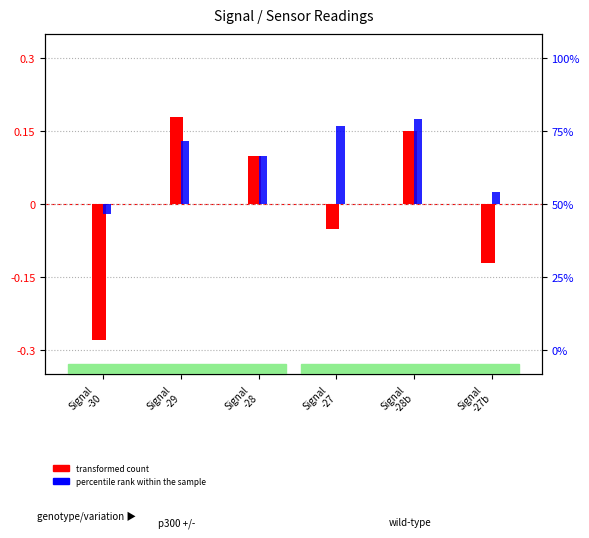

At Signal
-30, list the series in order from largest to smallest.

percentile rank within the sample, transformed count